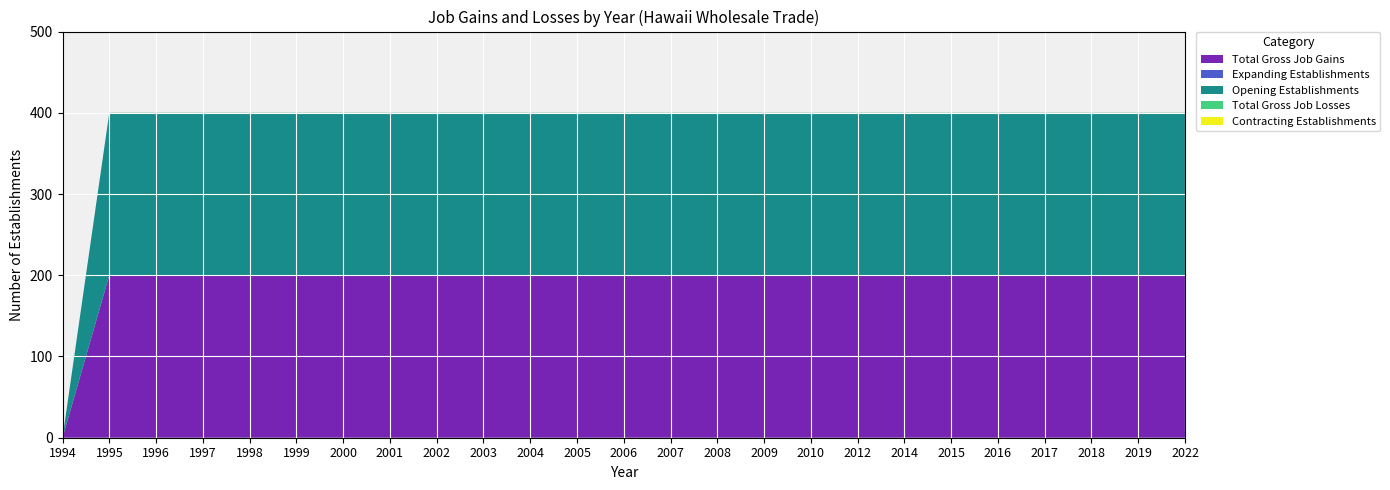

Reading left to right, extract all data points from this chart.

Total Gross Job Gains: 1994=0	1995=200	1996=200	1997=200	1998=200	1999=200	2000=200	2001=200	2002=200	2003=200	2004=200	2005=200	2006=200	2007=200	2008=200	2009=200	2010=200	2012=200	2014=200	2015=200	2016=200	2017=200	2018=200	2019=200	2022=200
Expanding Establishments: 1994=0	1995=0	1996=0	1997=0	1998=0	1999=0	2000=0	2001=0	2002=0	2003=0	2004=0	2005=0	2006=0	2007=0	2008=0	2009=0	2010=0	2012=0	2014=0	2015=0	2016=0	2017=0	2018=0	2019=0	2022=0
Opening Establishments: 1994=0	1995=200	1996=200	1997=200	1998=200	1999=200	2000=200	2001=200	2002=200	2003=200	2004=200	2005=200	2006=200	2007=200	2008=200	2009=200	2010=200	2012=200	2014=200	2015=200	2016=200	2017=200	2018=200	2019=200	2022=200
Total Gross Job Losses: 1994=0	1995=0	1996=0	1997=0	1998=0	1999=0	2000=0	2001=0	2002=0	2003=0	2004=0	2005=0	2006=0	2007=0	2008=0	2009=0	2010=0	2012=0	2014=0	2015=0	2016=0	2017=0	2018=0	2019=0	2022=0
Contracting Establishments: 1994=0	1995=0	1996=0	1997=0	1998=0	1999=0	2000=0	2001=0	2002=0	2003=0	2004=0	2005=0	2006=0	2007=0	2008=0	2009=0	2010=0	2012=0	2014=0	2015=0	2016=0	2017=0	2018=0	2019=0	2022=0